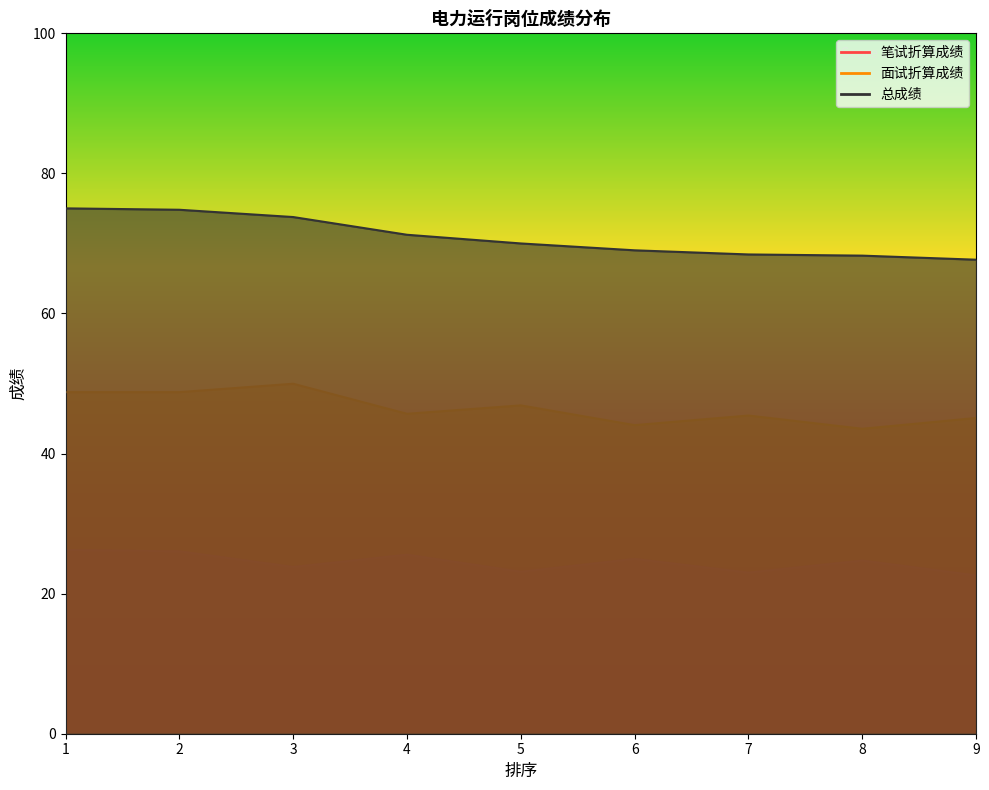

Is the value of 笔试折算成绩 at 7 greater than the value of 总成绩 at 8?

No